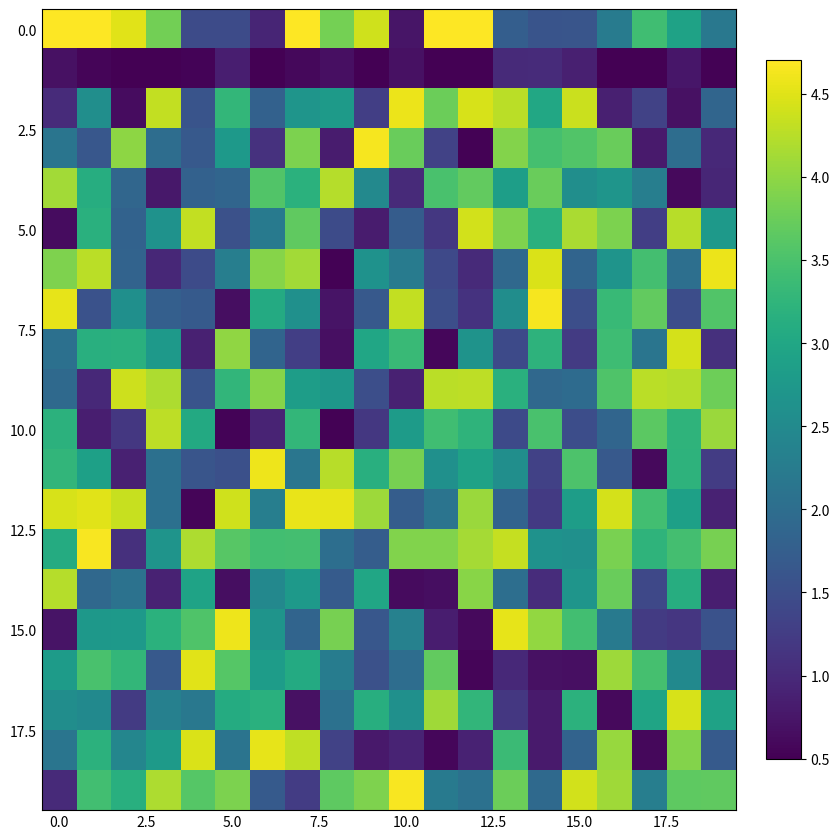

At how many categories does at least one series exceed 1?

20